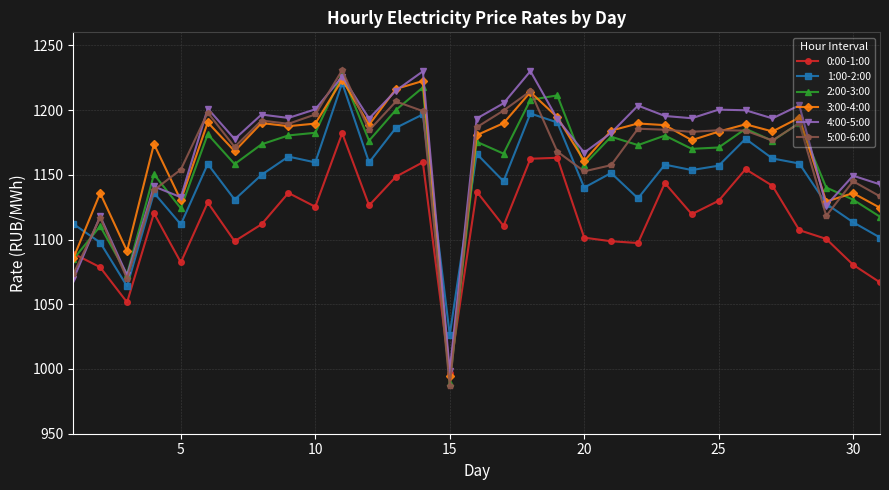

What is the value of the 1:00-2:00 point at the 10th from the left?

1159.5